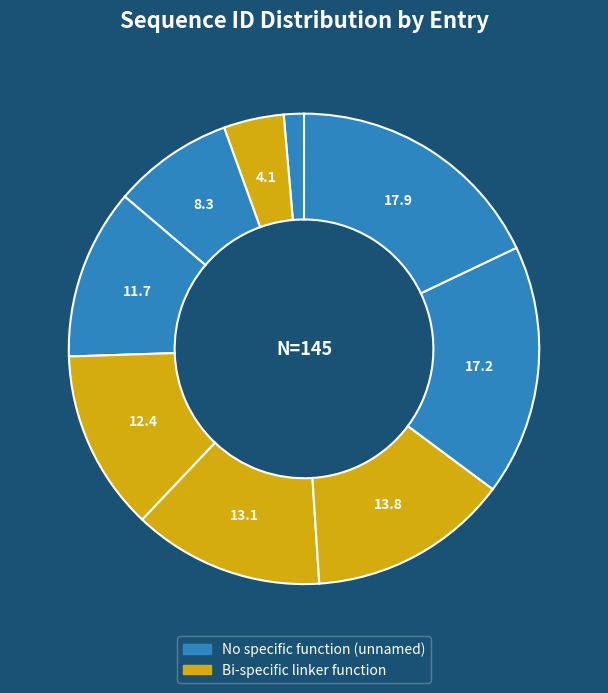

How many slices are in this pie chart?

9